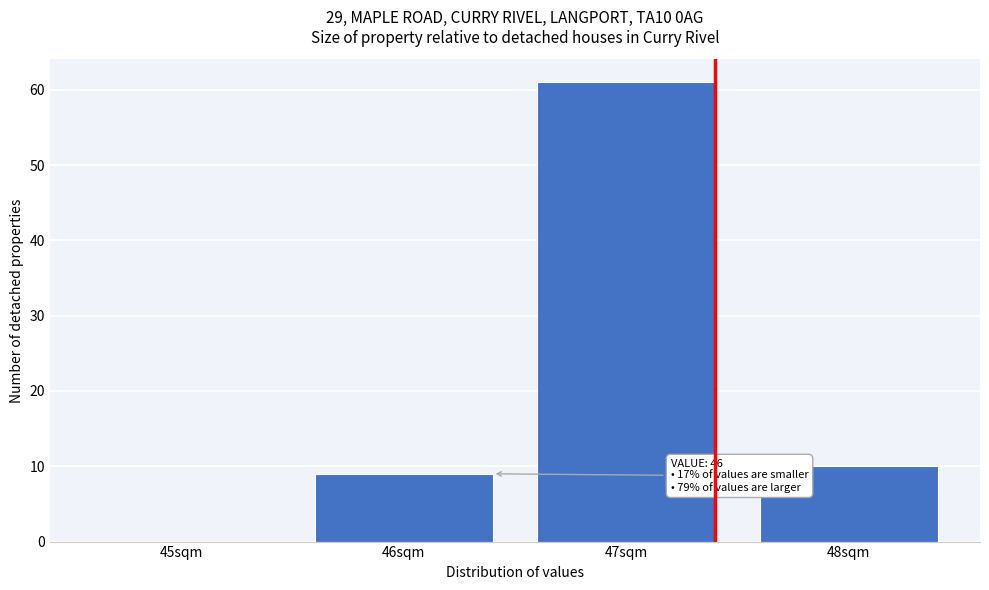

Reading right to left, transcribe all the data shown in this chart.

48sqm=10	47sqm=61	46sqm=9	45sqm=0